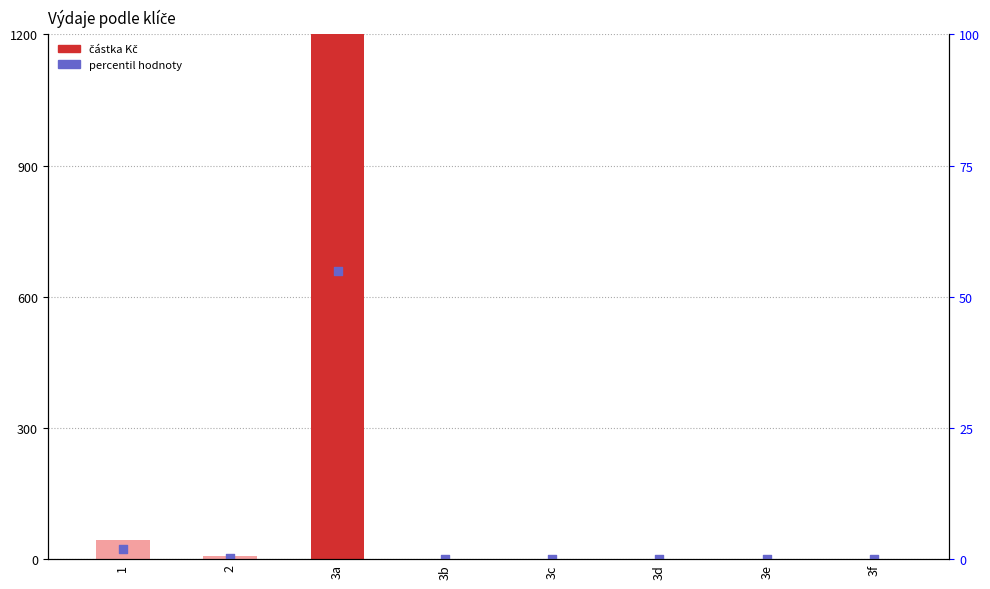

Which series contains the highest Y value?

částka Kč